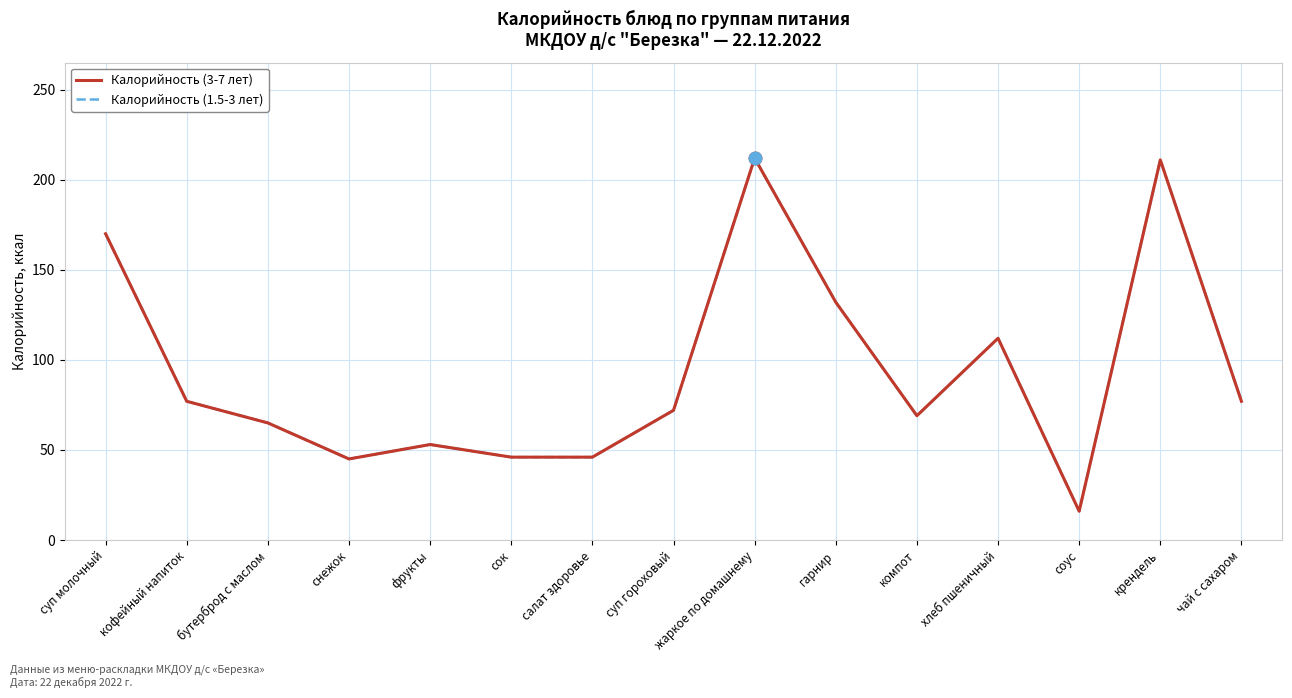

Rank the categories by Калорийность (1.5-3 лет) value from lowest to highest.

соус, снежок, сок, салат здоровье, фрукты, бутерброд с маслом, компот, суп гороховый, кофейный напиток, чай с сахаром, хлеб пшеничный, гарнир, суп молочный, крендель, жаркое по домашнему